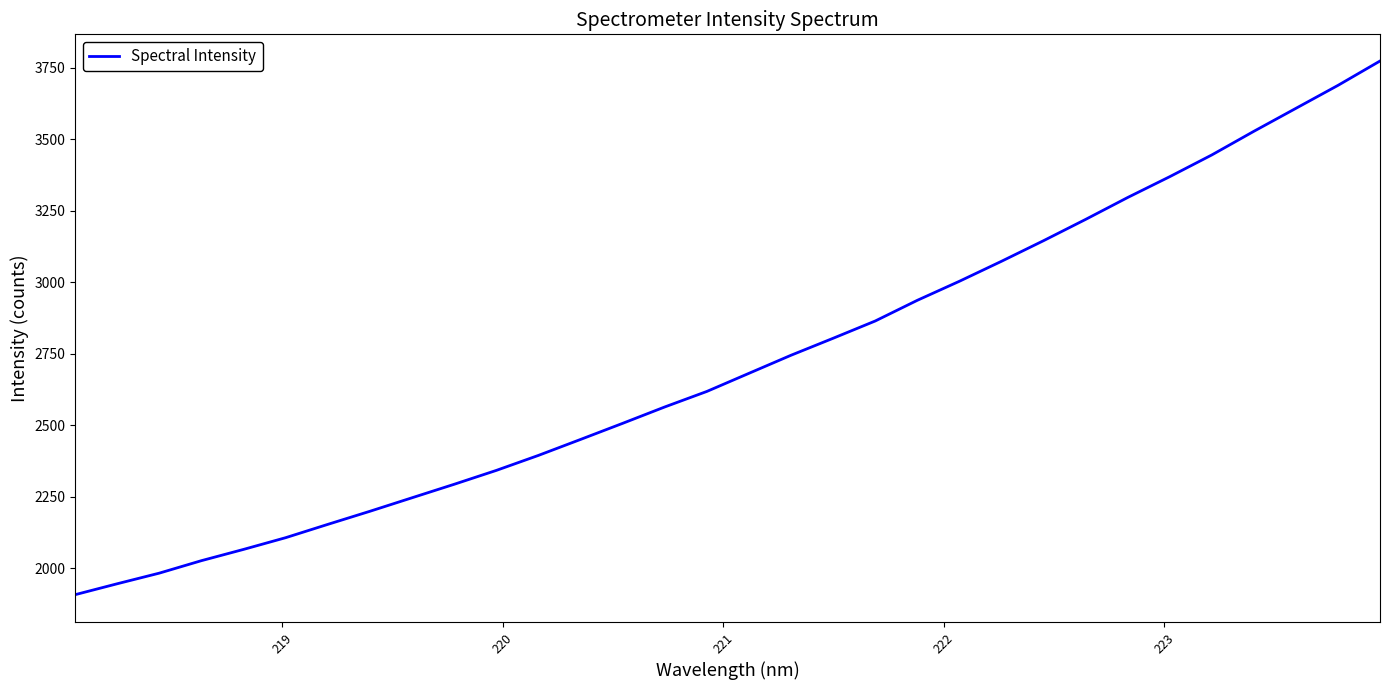

What is the greatest value displayed?

3772.9